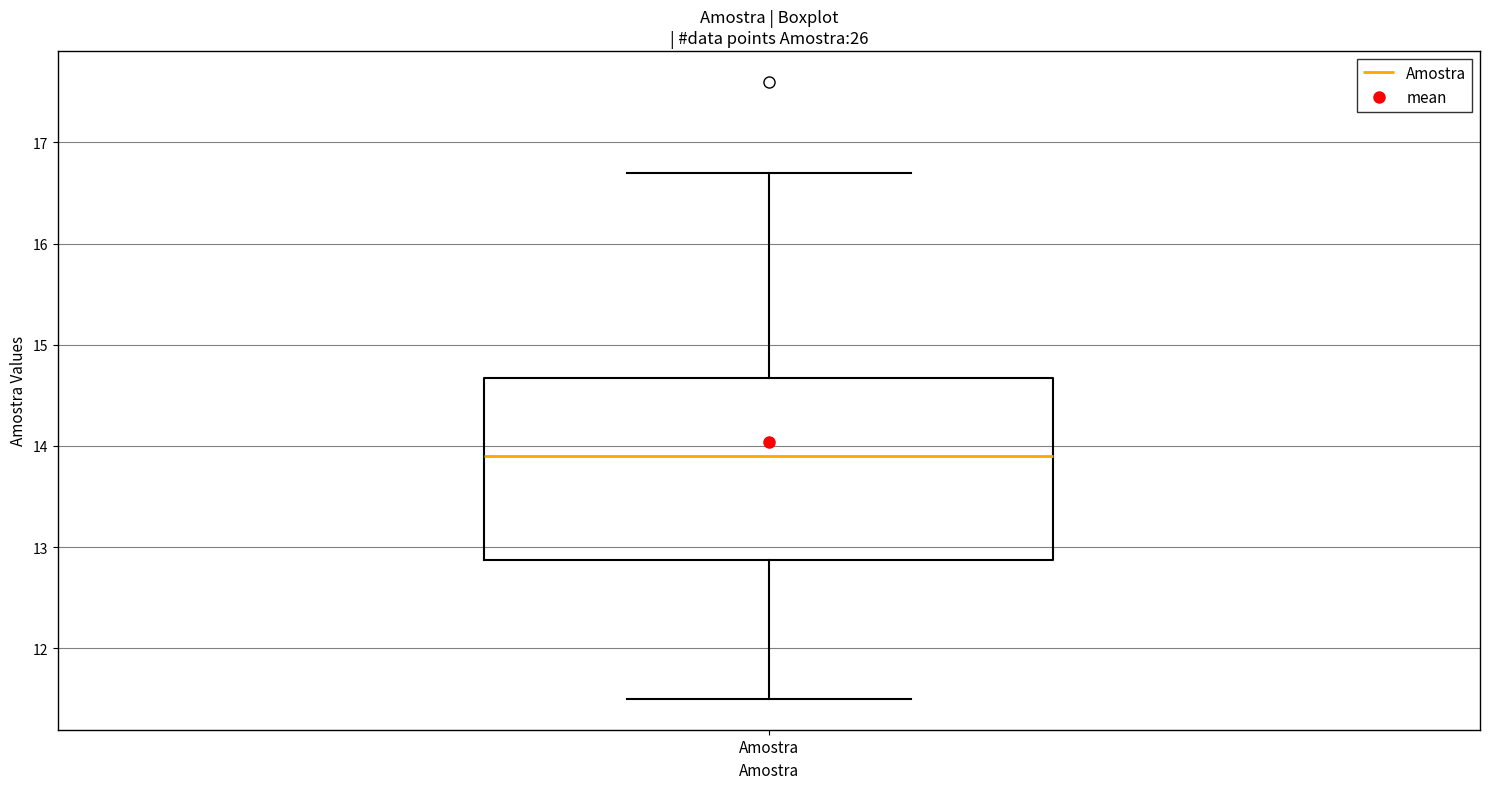

Read this box plot against the y-axis: the position of the median line, the range covered by the box, and the ends of both whiskers. The values are not printed on the chart, so give them approximately, as read against the axis.

median 13.9, box 12.9 to 14.7, whiskers 11.5 to 16.7